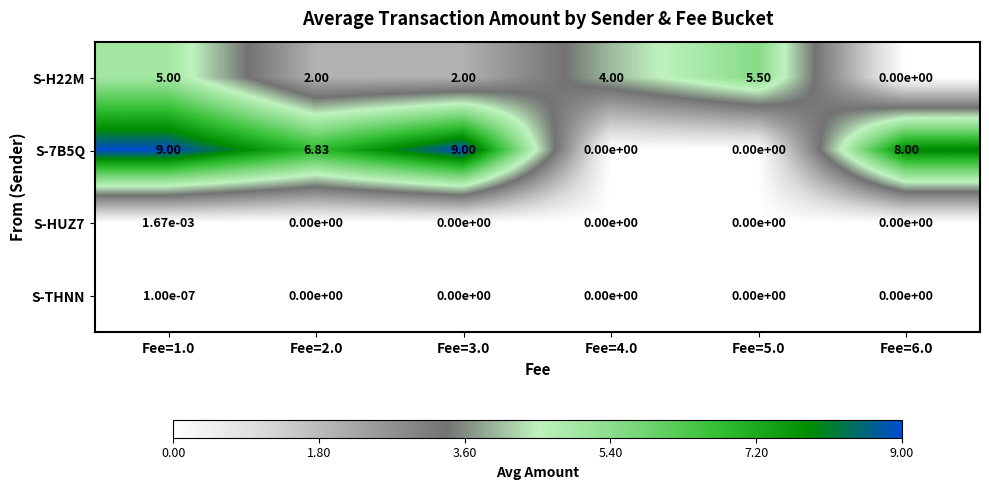

Is the value of S-H22M at Fee=2.0 greater than the value of S-7B5Q at Fee=4.0?

Yes